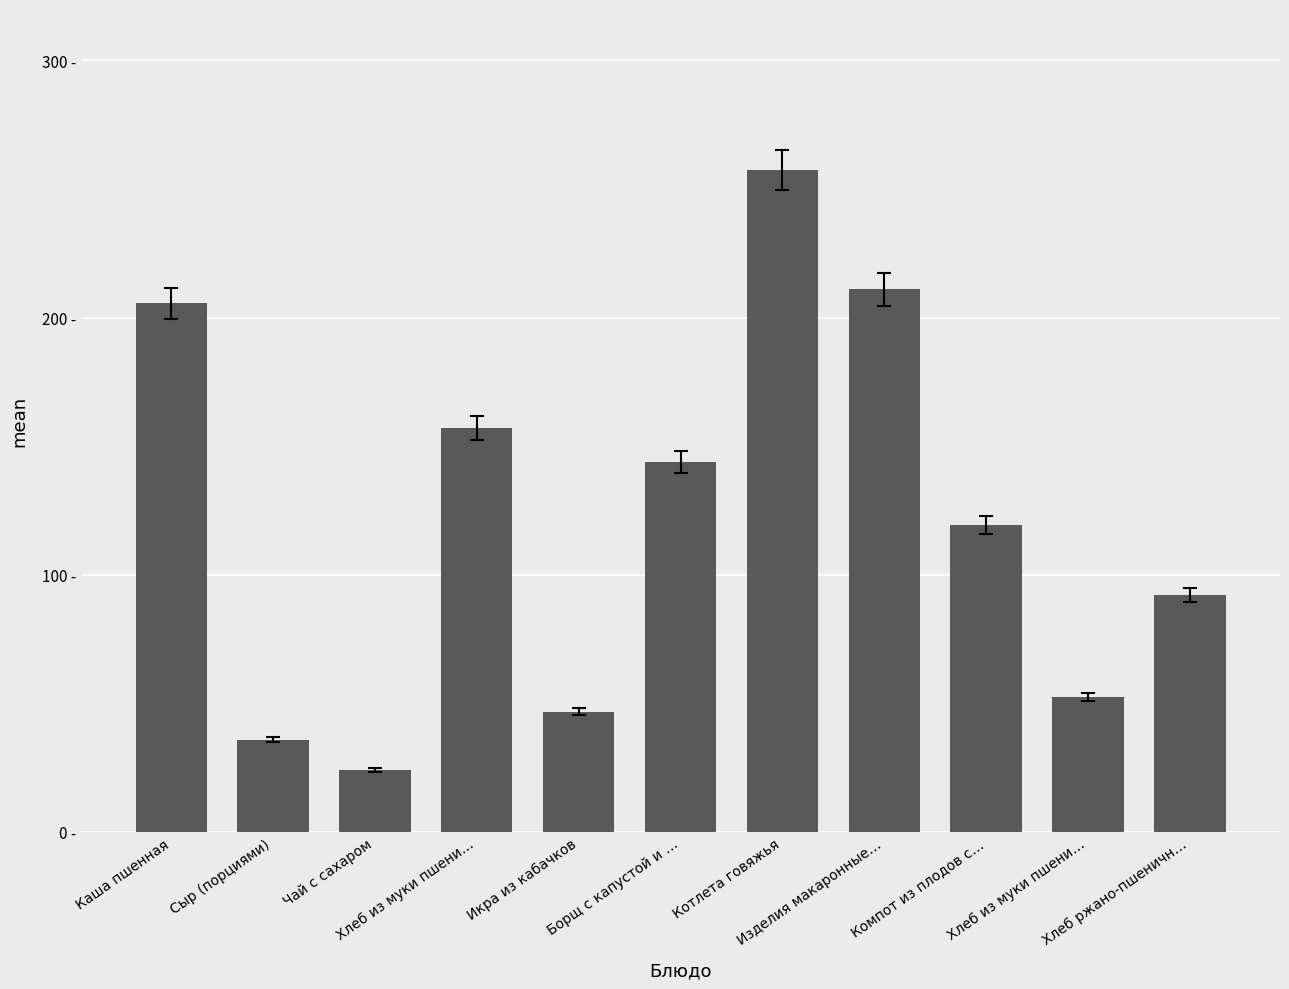

Does the chart contain any negative values?

No